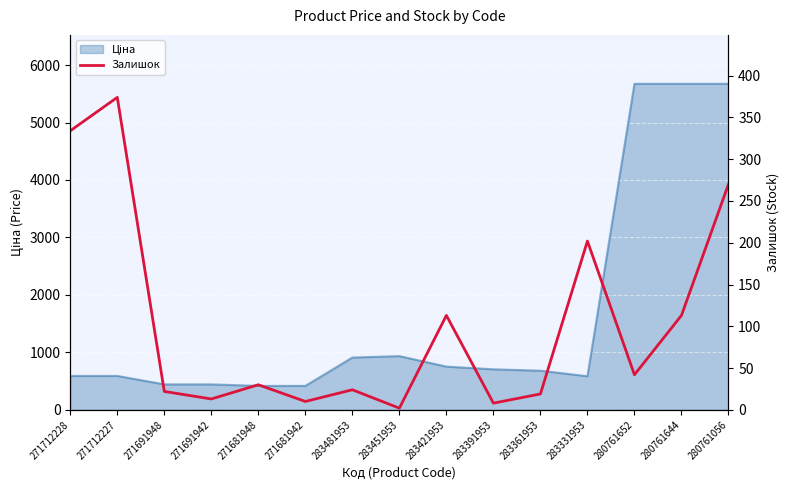

True or false: the data has more than 1 interior local peaks.

True